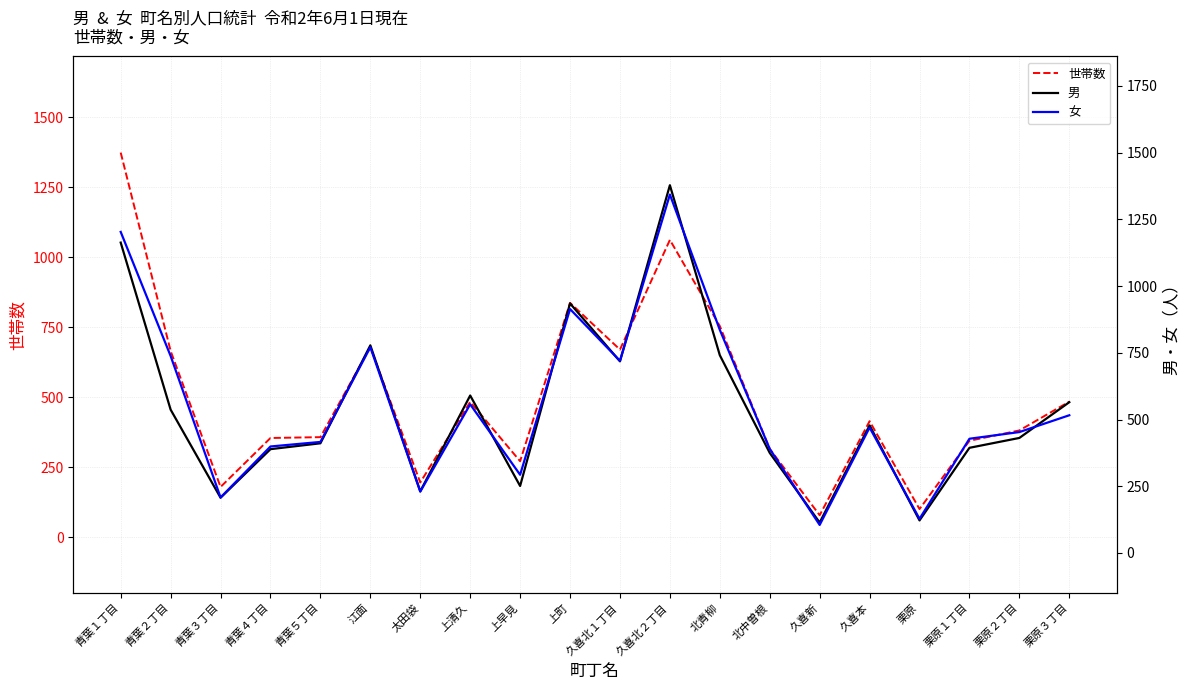

What is the minimum value shown in the chart?

78